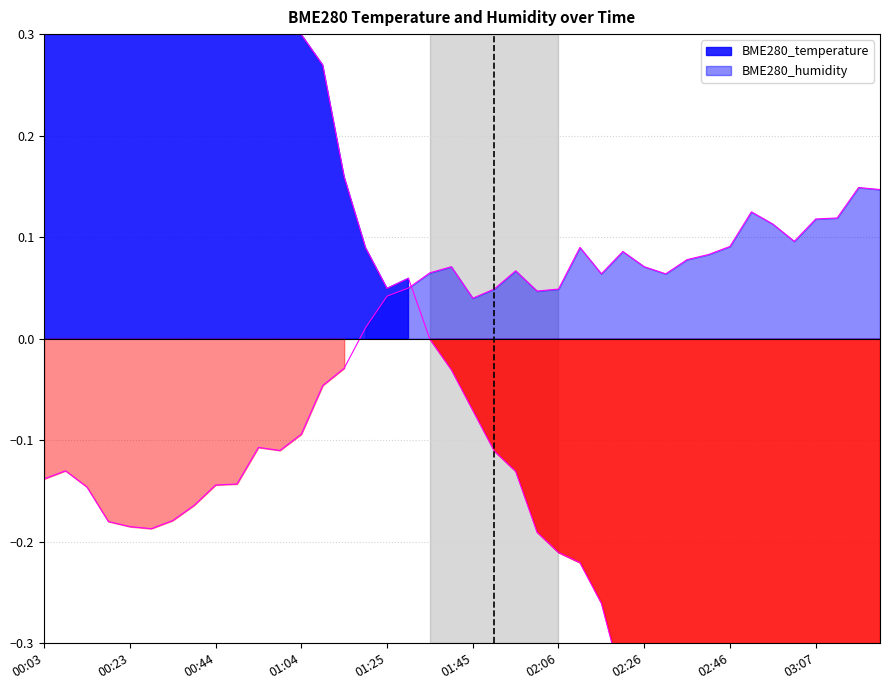

Which label corresponds to the smallest value in the chart?

03:22